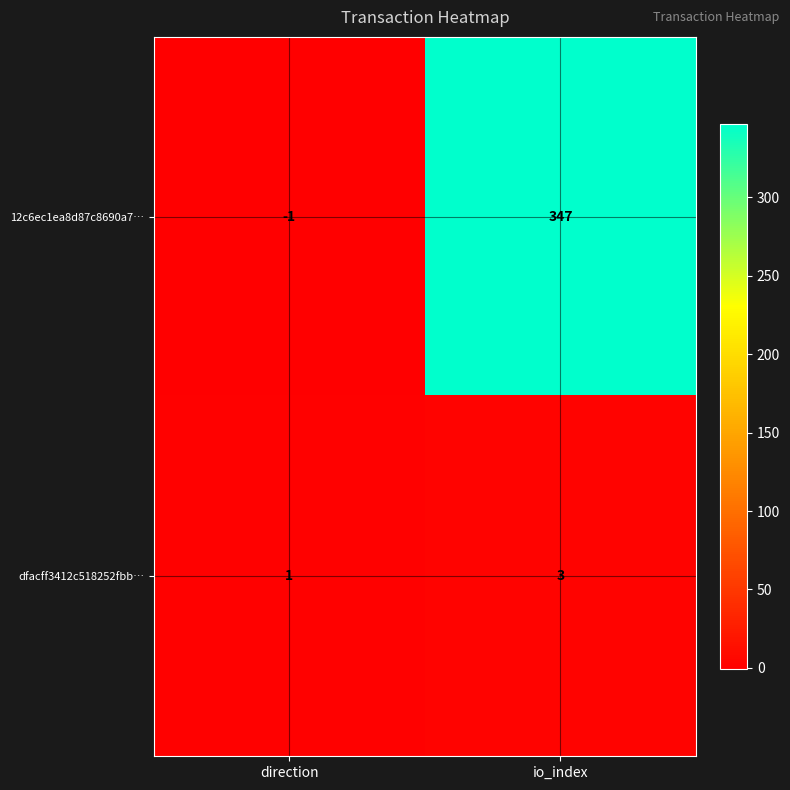

At io_index, list the series in order from largest to smallest.

12c6ec1ea8d87c8690a7…, dfacff3412c518252fbb…